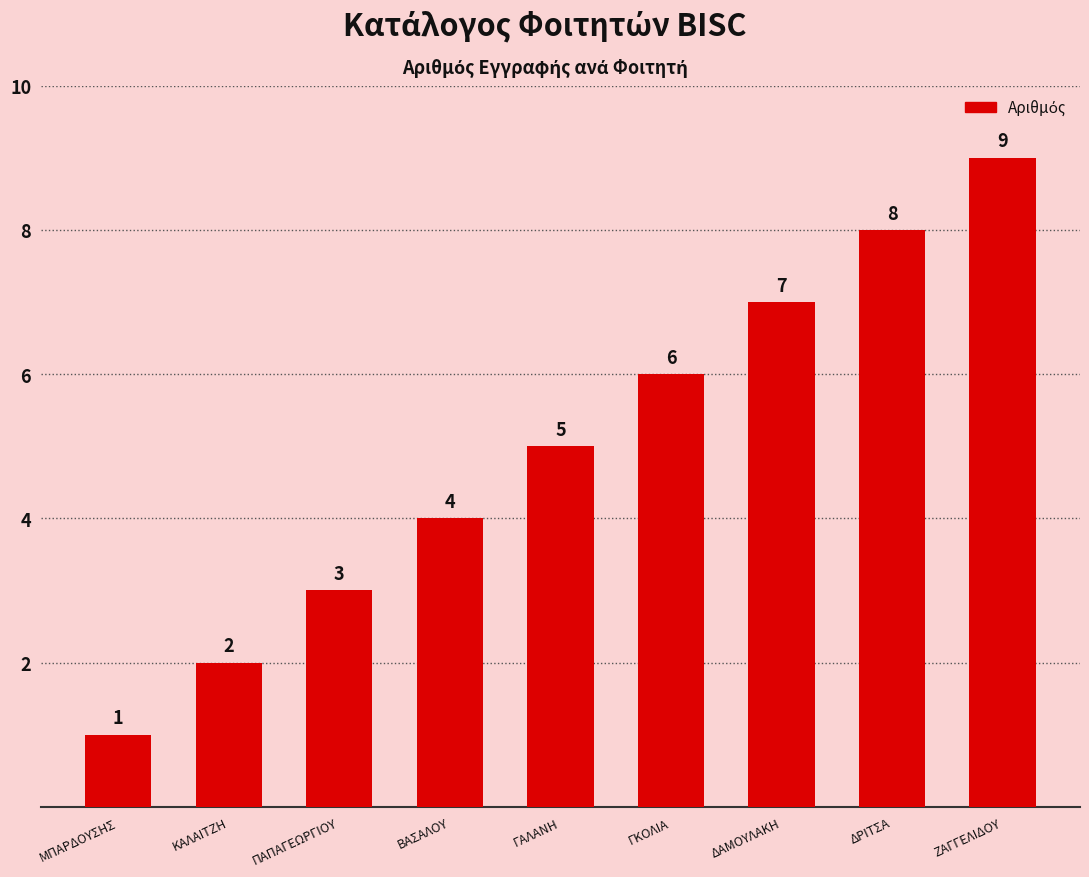

Reading right to left, what are all the values shown in this chart?

ΖΑΓΓΕΛΙΔΟΥ=9	ΔΡΙΤΣΑ=8	ΔΑΜΟΥΛΑΚΗ=7	ΓΚΟΛΙΑ=6	ΓΑΛΑΝΗ=5	ΒΑΣΑΛΟΥ=4	ΠΑΠΑΓΕΩΡΓΙΟΥ=3	ΚΑΛΑΙΤΖΗ=2	ΜΠΑΡΔΟΥΣΗΣ=1